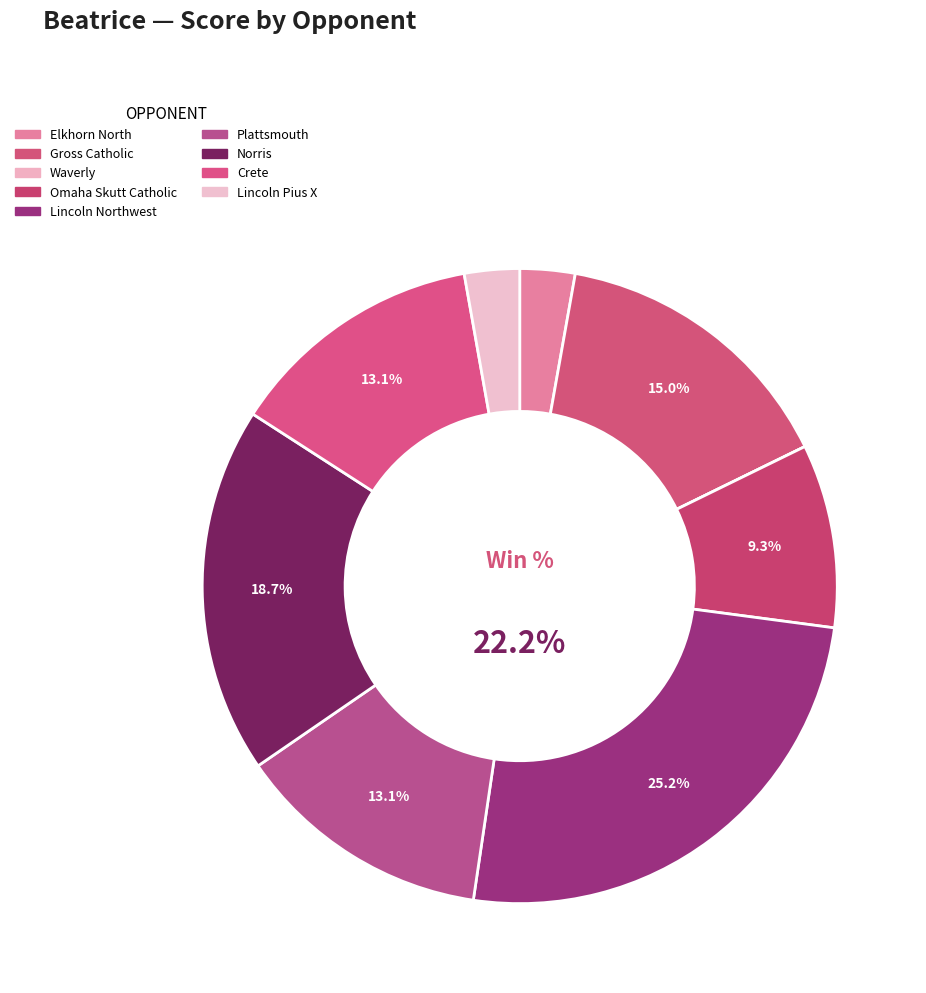

How many slices are in this pie chart?

9